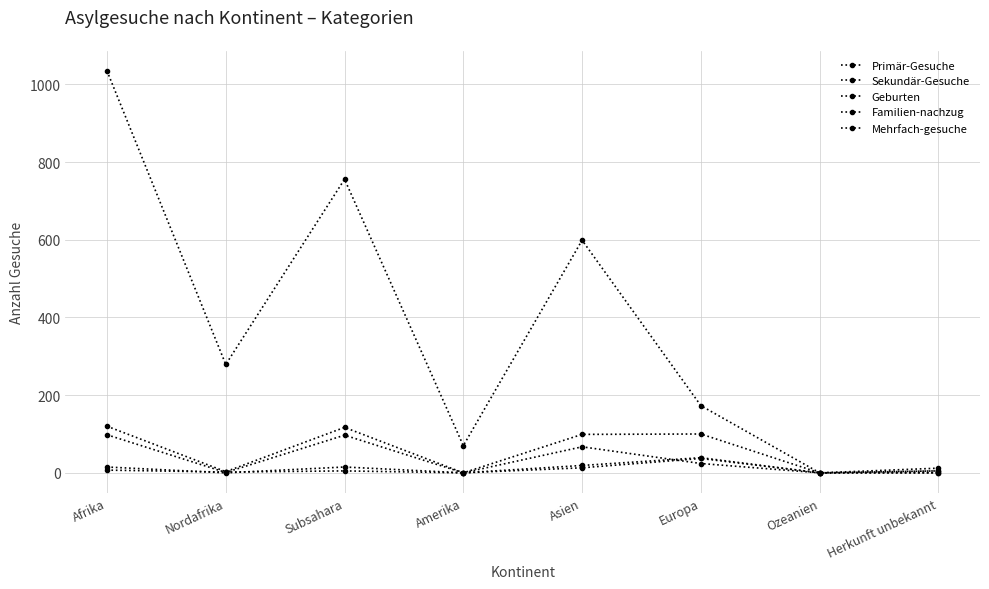

How many interior local valleys does the Primär-Gesuche series have?

3